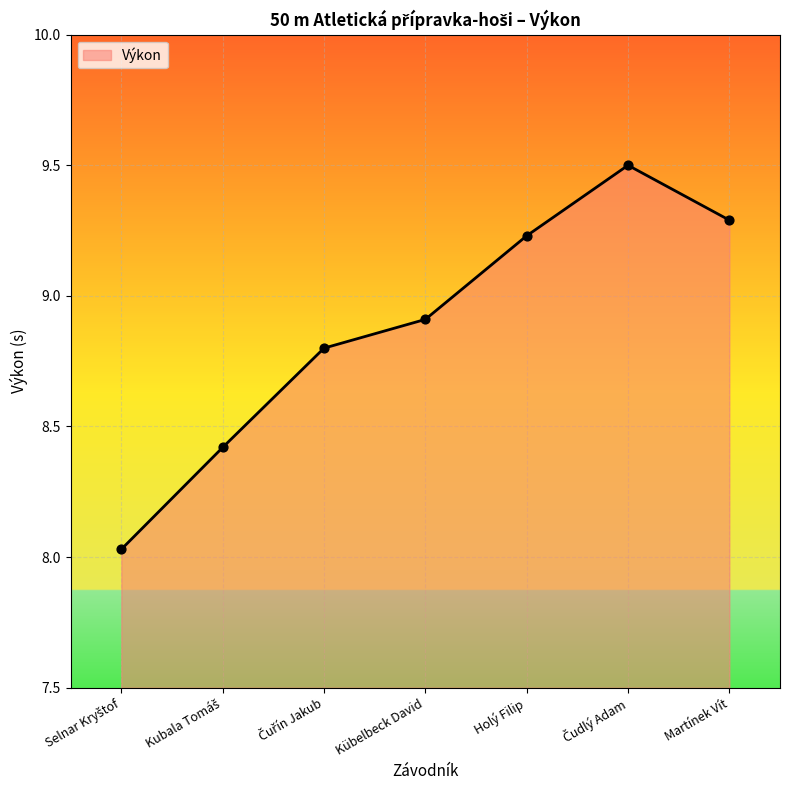

What is the change in value from Kübelbeck David to Holý Filip?

+0.3